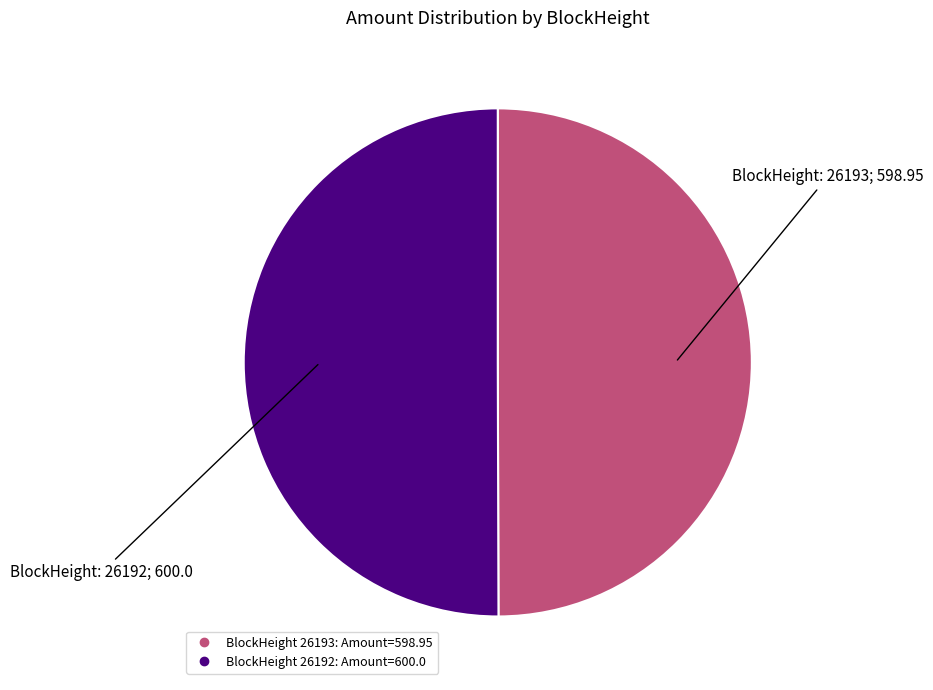

Which category has the smallest portion of the pie?

26193